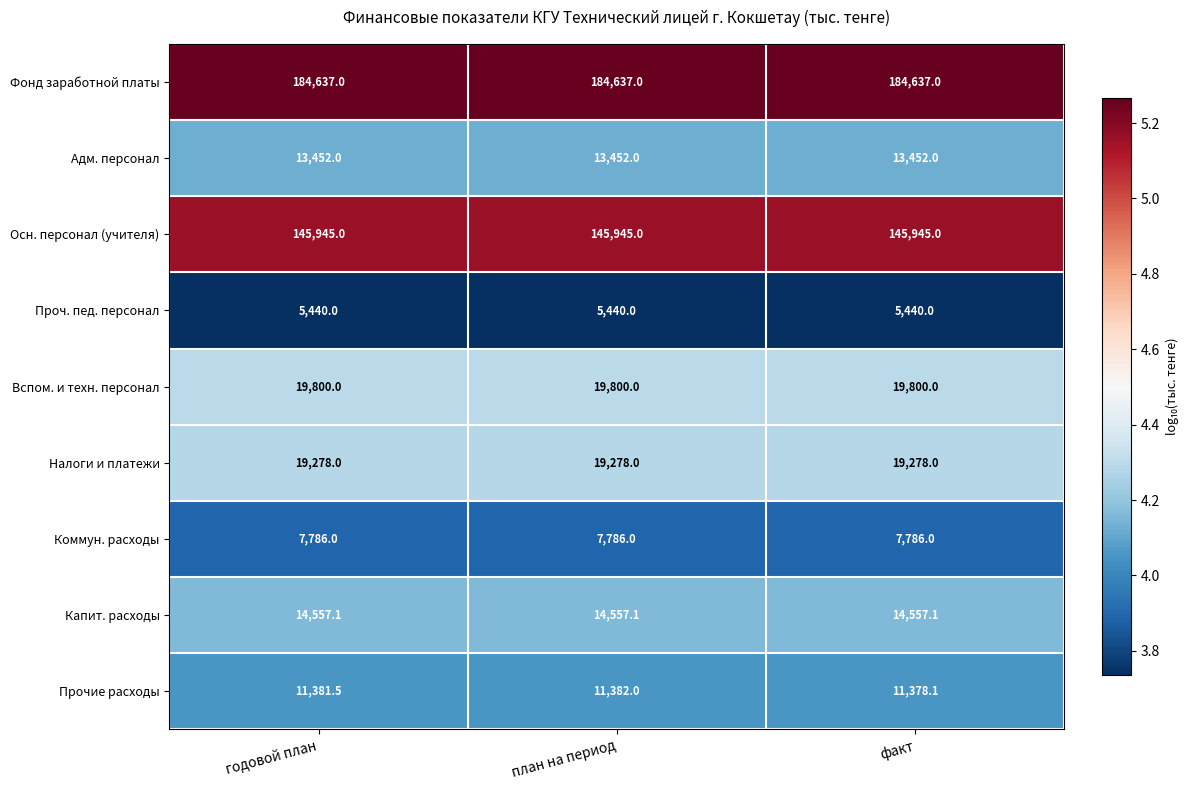

What is the greatest value displayed?

184637.0